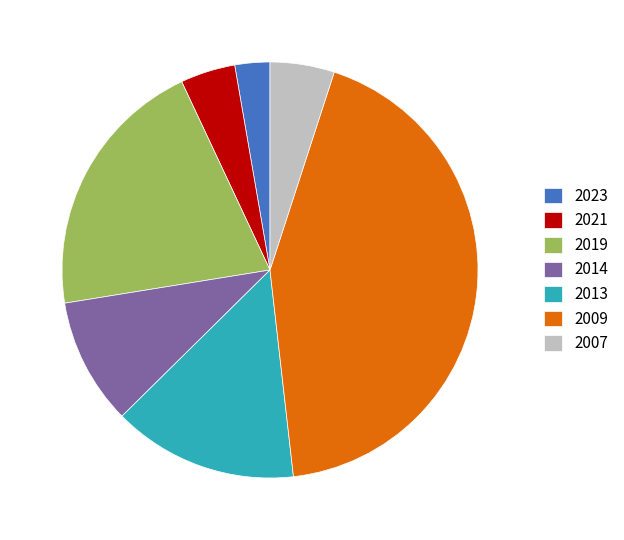

Combined, do 2009 and 2013 account for over 50%?

Yes